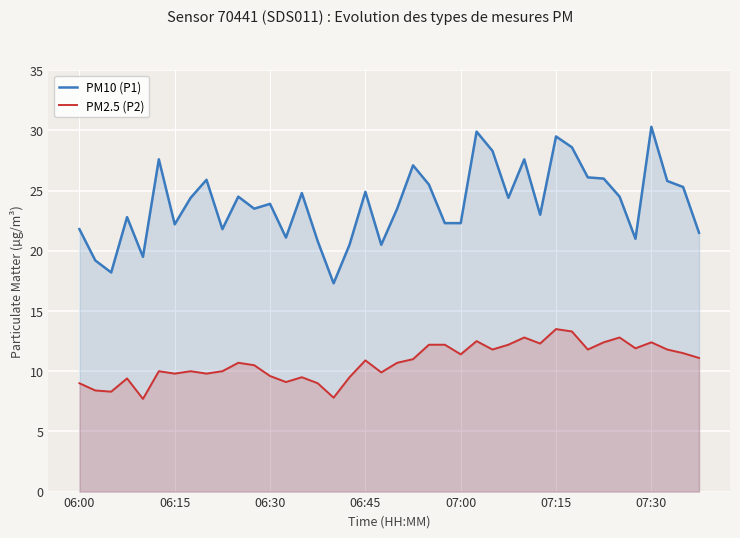

What is the average value of the PM2.5 (P2) series?

10.8